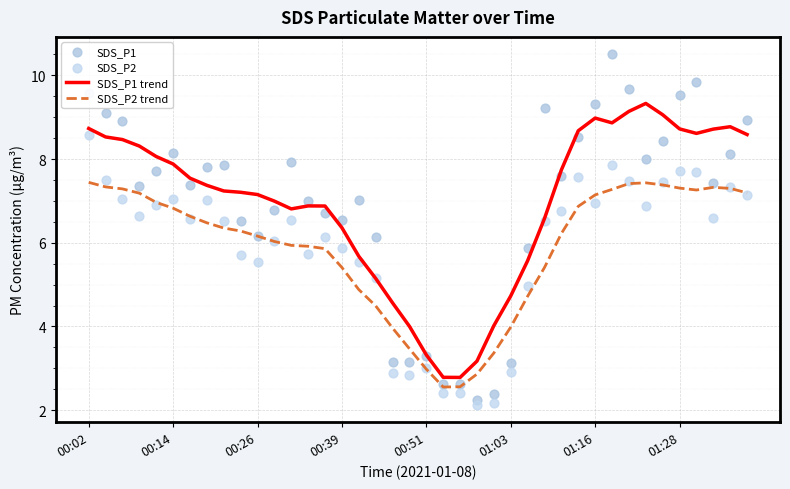

Which series contains the lowest Y value?

SDS_P2